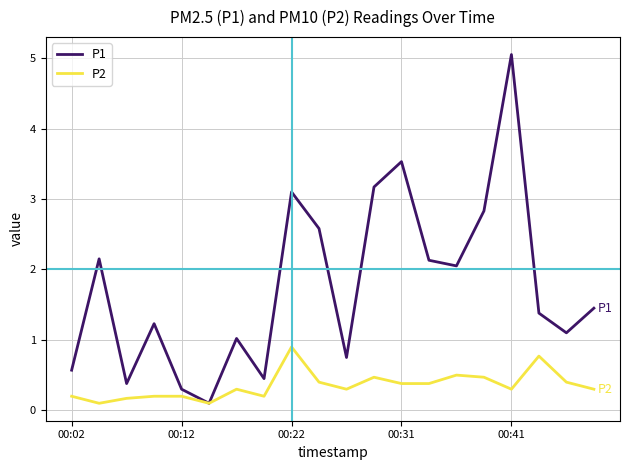

Is this an area chart (filled region under the line)?

No